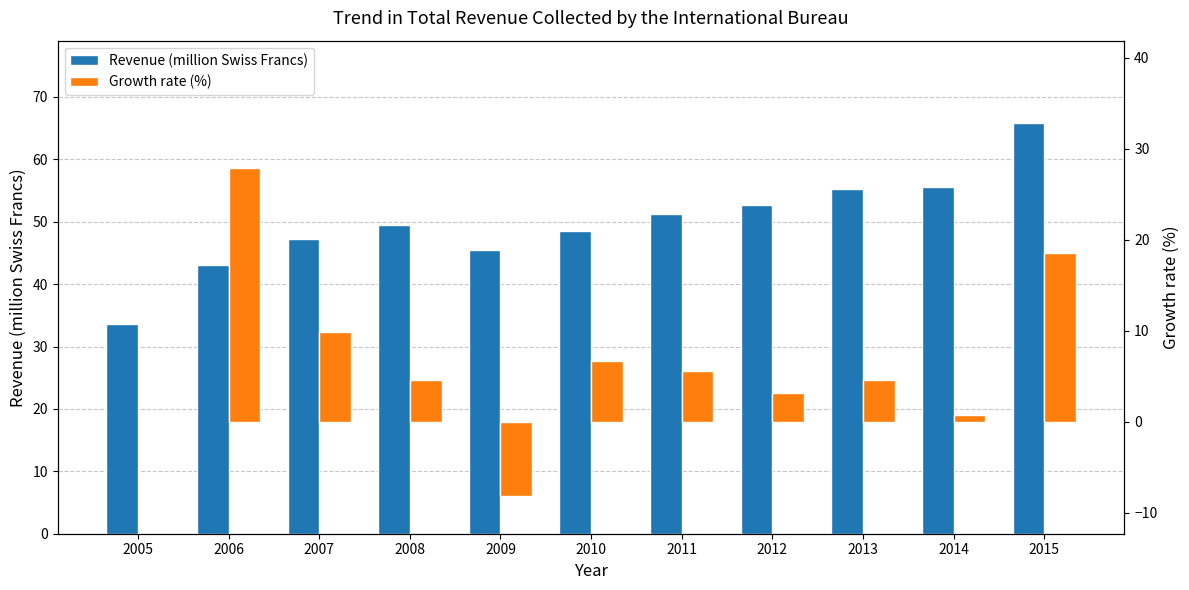

The value of Revenue (million Swiss Francs) at 2013 is 55.2. True or false?

True